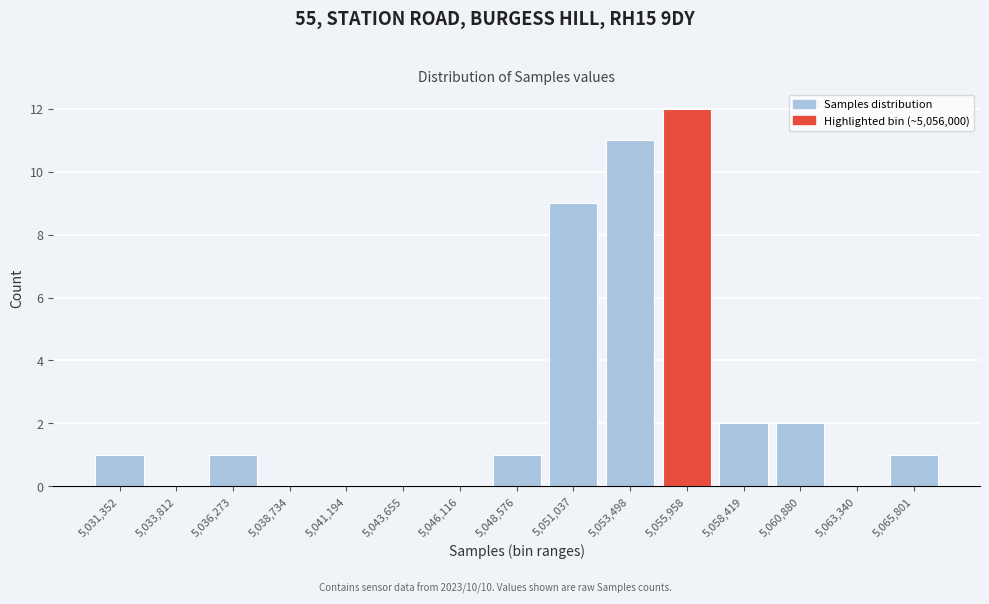

Reading left to right, list all the values displayed in this chart.

5,031,352=1	5,033,812=0	5,036,273=1	5,038,734=0	5,041,194=0	5,043,655=0	5,046,116=0	5,048,576=1	5,051,037=9	5,053,498=11	5,055,958=12	5,058,419=2	5,060,880=2	5,063,340=0	5,065,801=1